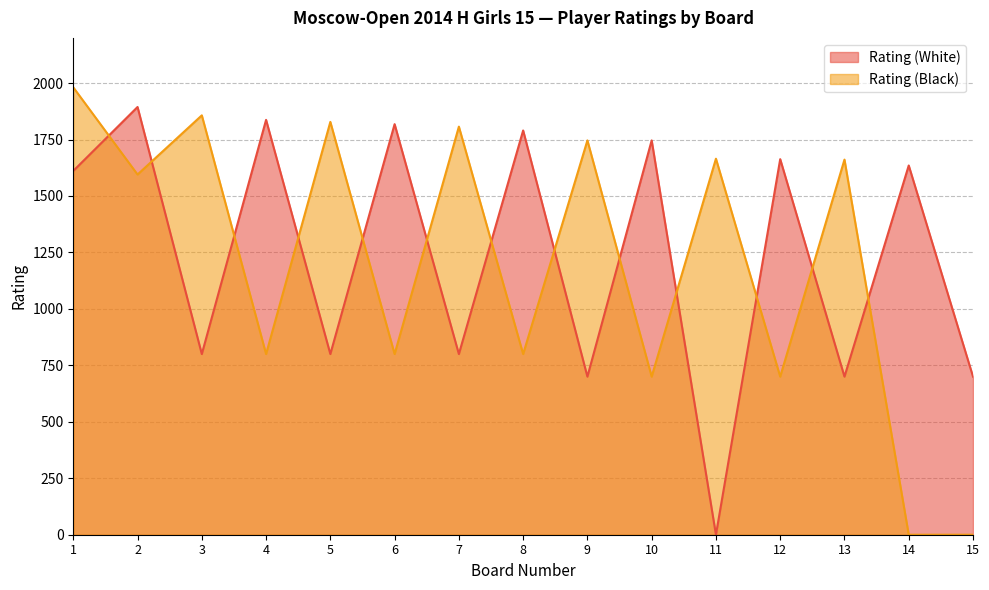

What is the value of the Rating (Black) point at the 7th from the left?

1807